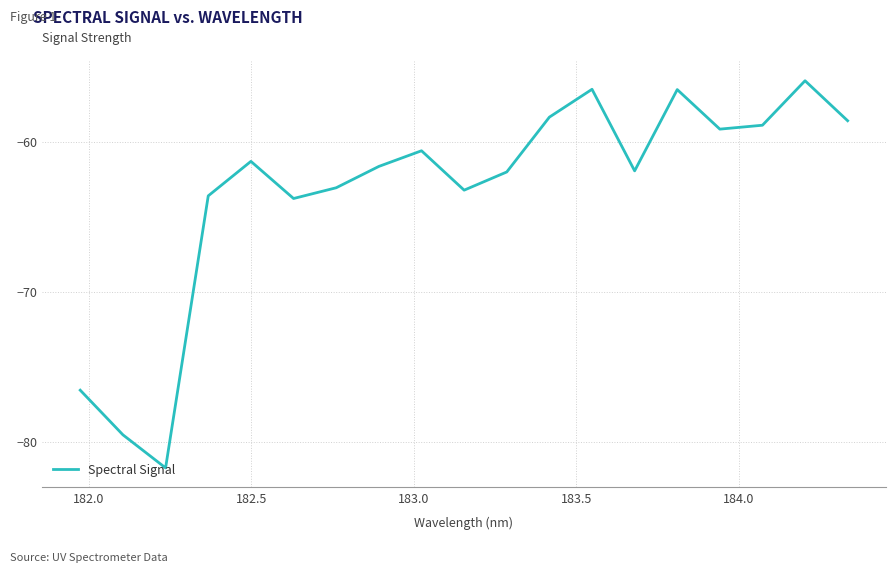

What is the difference between the maximum and minimum values?

25.8